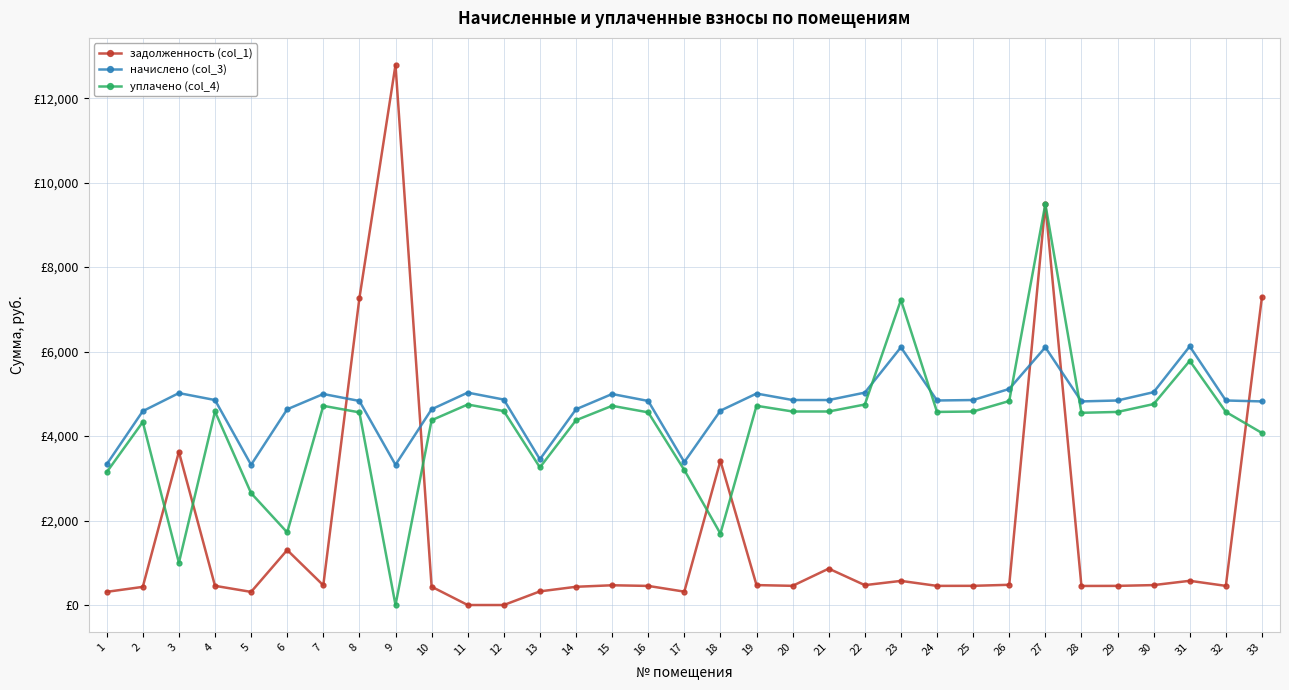

Is this an area chart (filled region under the line)?

No